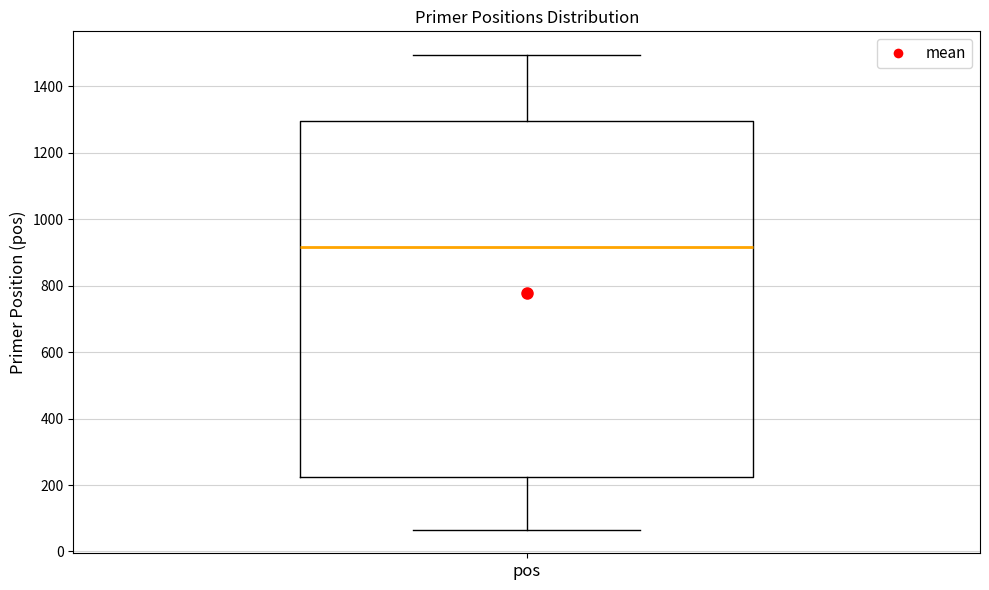

Transcribe this box plot: give where the median line is, the range the box spans, and where the two whiskers end, as read against the y-axis. The values are not printed on the chart, so give them approximately, as read against the axis.

median 920, box 220 to 1300, whiskers 60 to 1500